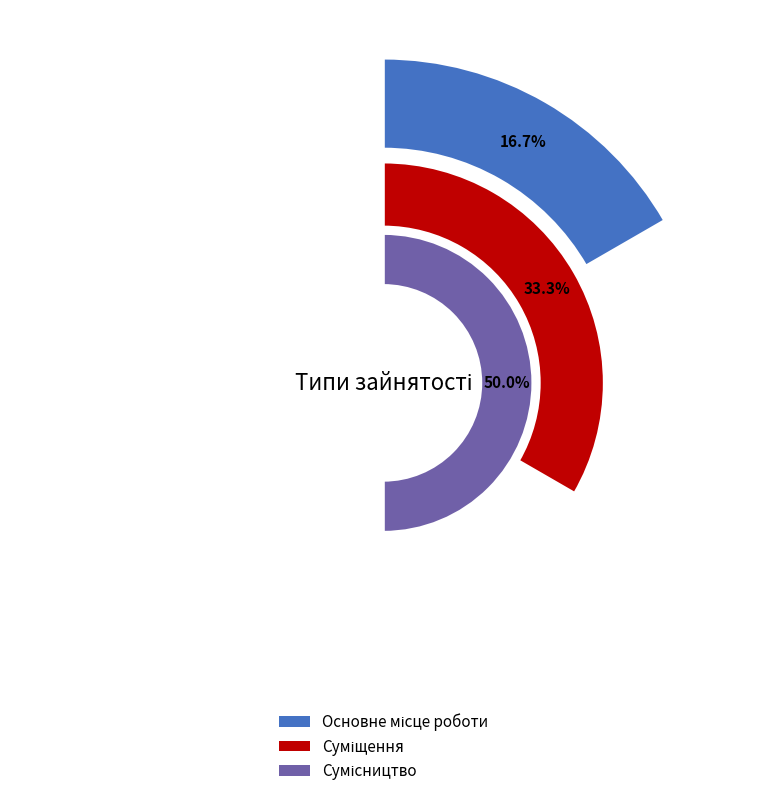

To the nearest percent, what is the average slice percentage?

33%